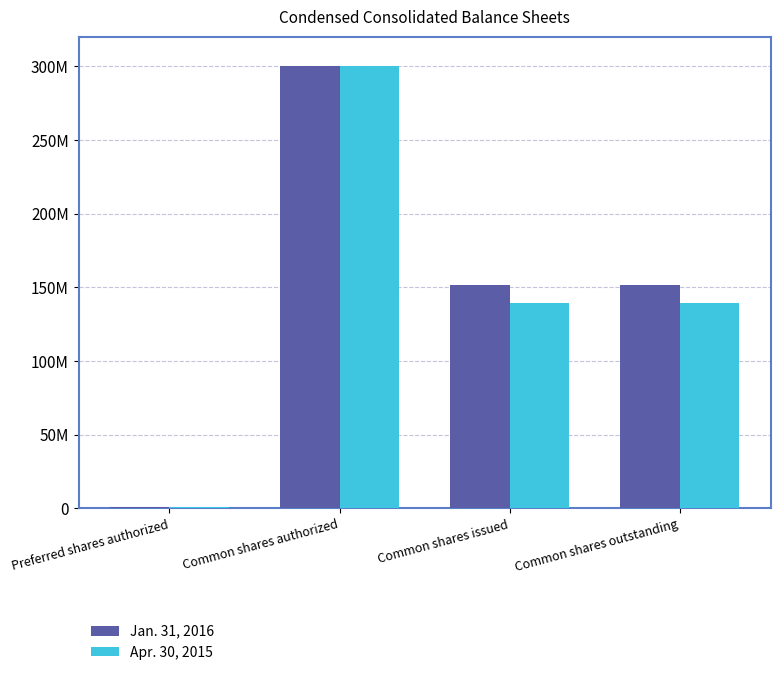

Reading left to right, list all the values displayed in this chart.

Jan. 31, 2016: 1000000	300000000	151313917	151313917
Apr. 30, 2015: 1000000	300000000	138964917	138964917